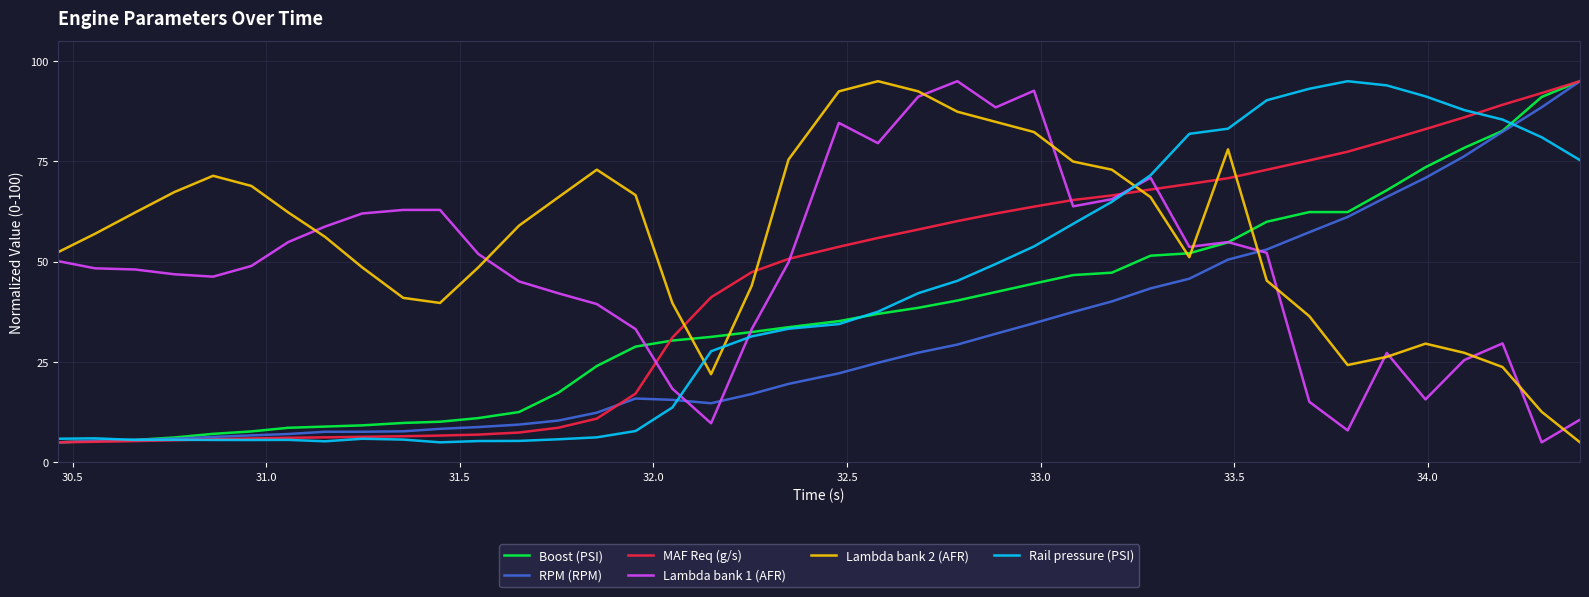

What is the lowest value of the RPM (RPM) series?

5.0